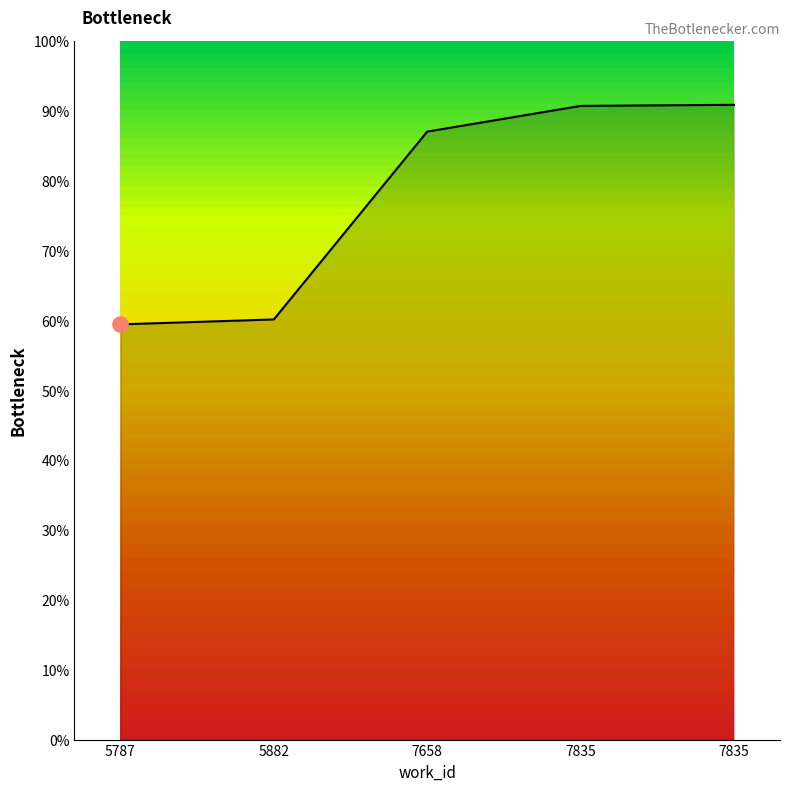

Between 5787 and 7658, which is larger?

7658